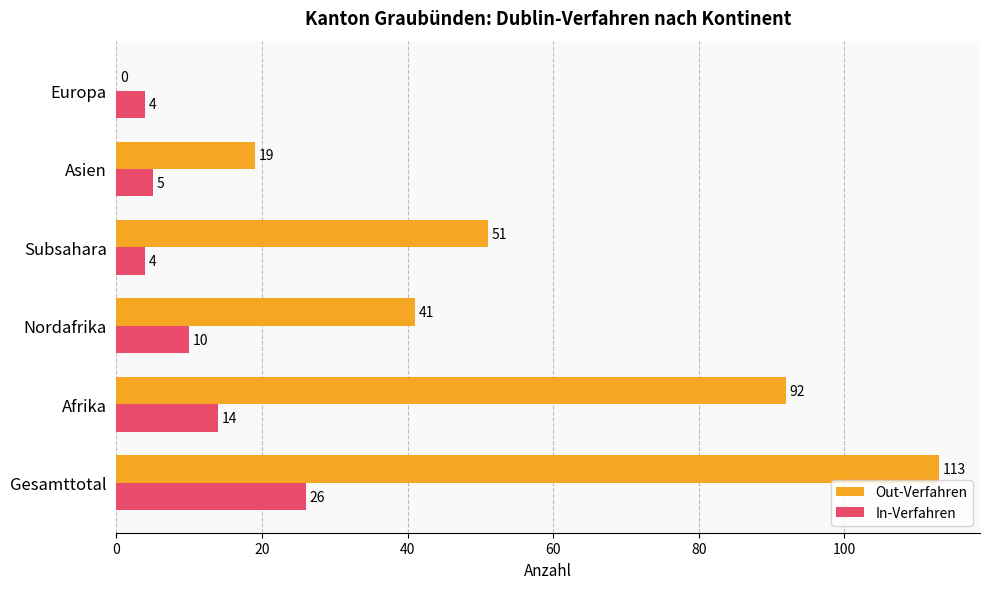

Count the number of categories in the chart.

6